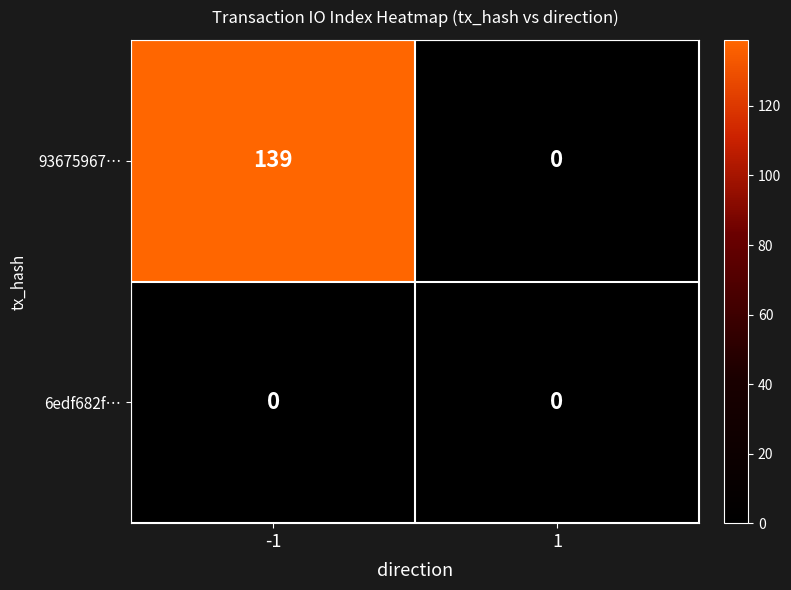

The 93675967… series shows 139 at -1. True or false?

True